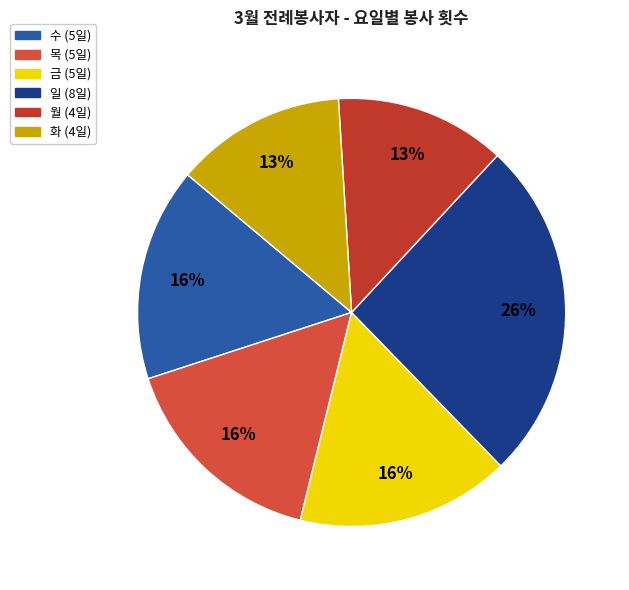

Is 월 the majority of the pie?

No